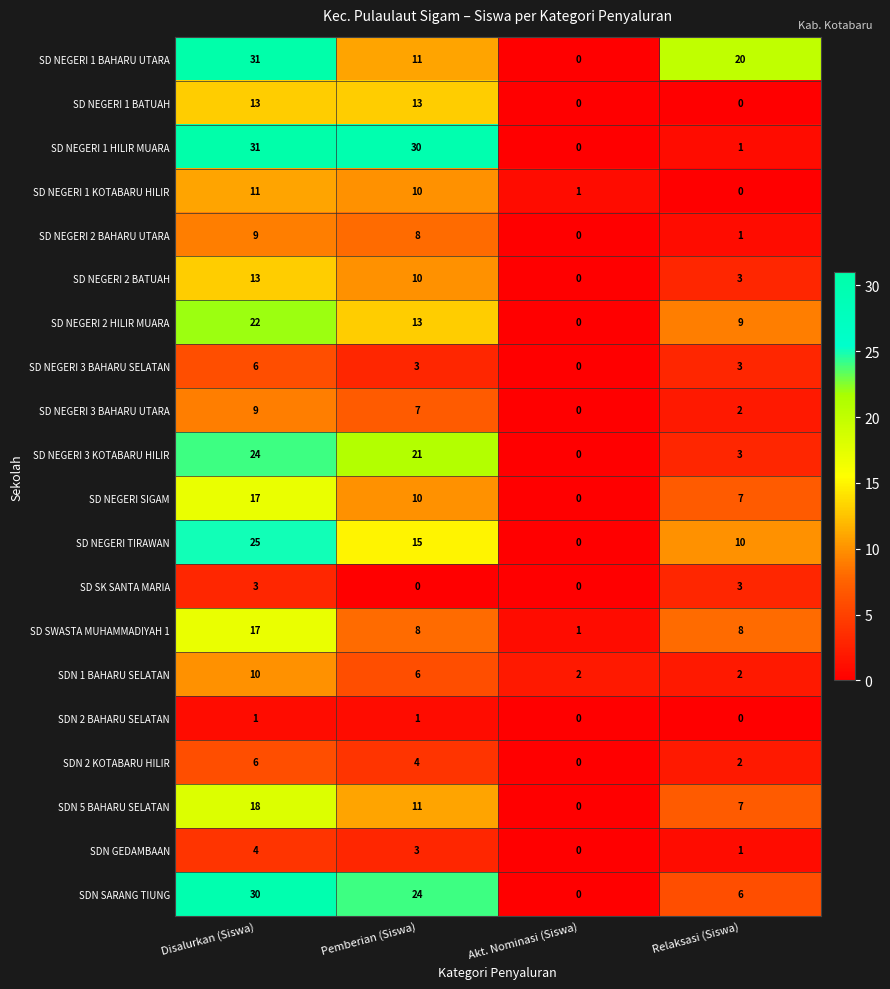

Count the SDN SARANG TIUNG values in the range 6 to 30.

3